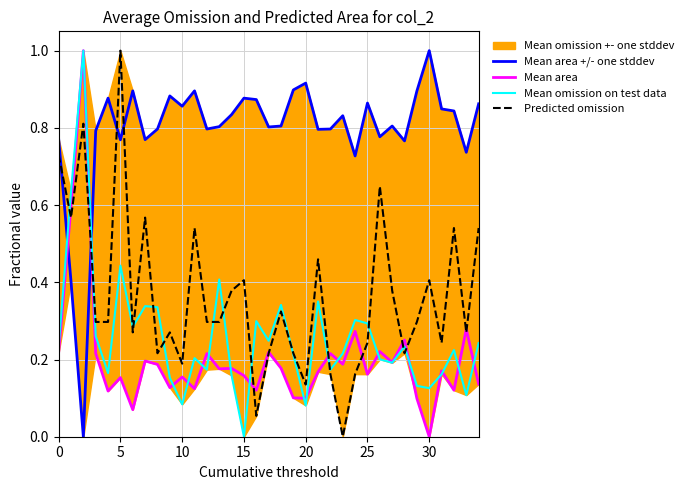

How many lines are shown in the chart?

4